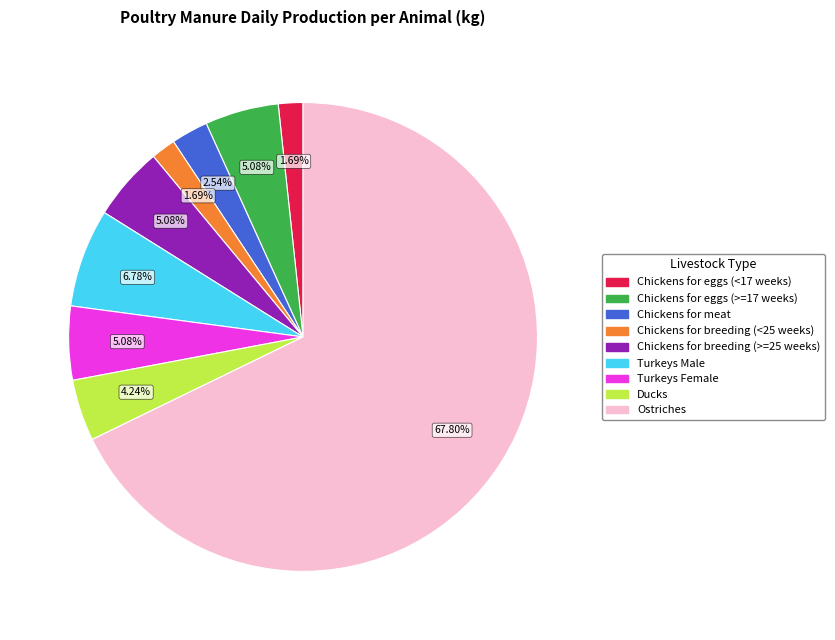

Is the sum of Turkeys Female and Chickens for eggs (>=17 weeks) greater than half?

No